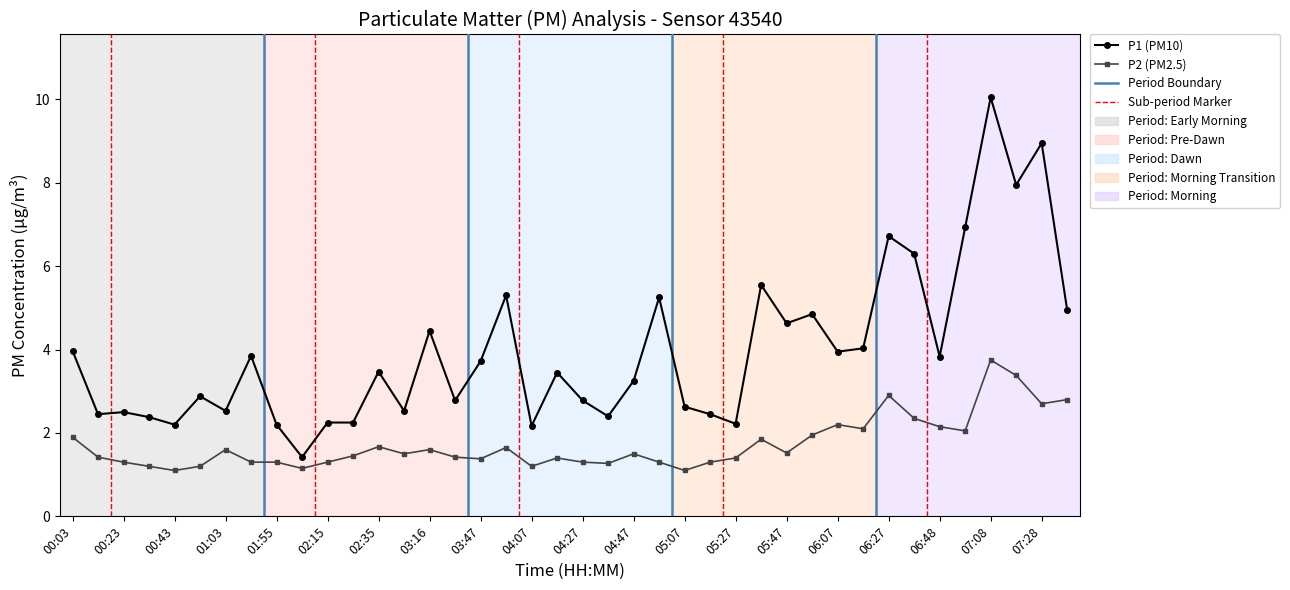

Which series has the largest range (max minus min)?

P1 (PM10)